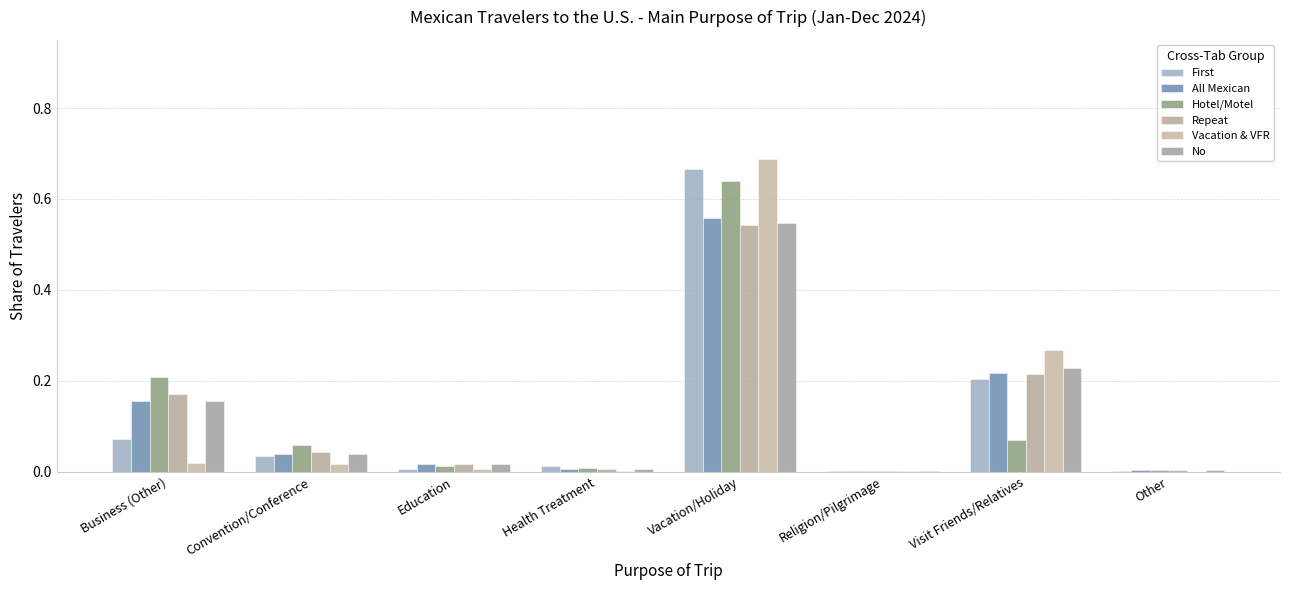

What is the maximum value shown in the chart?

0.7